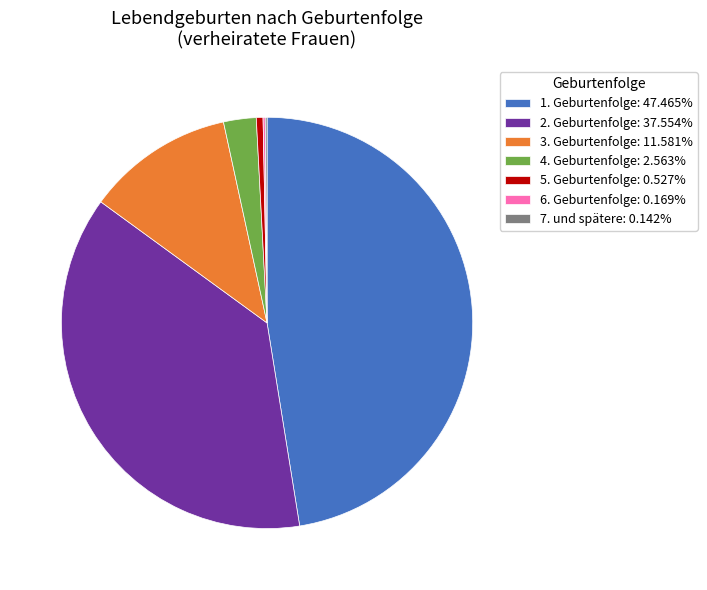

What is the ratio of the value at 1. Geburtenfolge: 47.465% to the value at 4. Geburtenfolge: 2.563%?

18.5